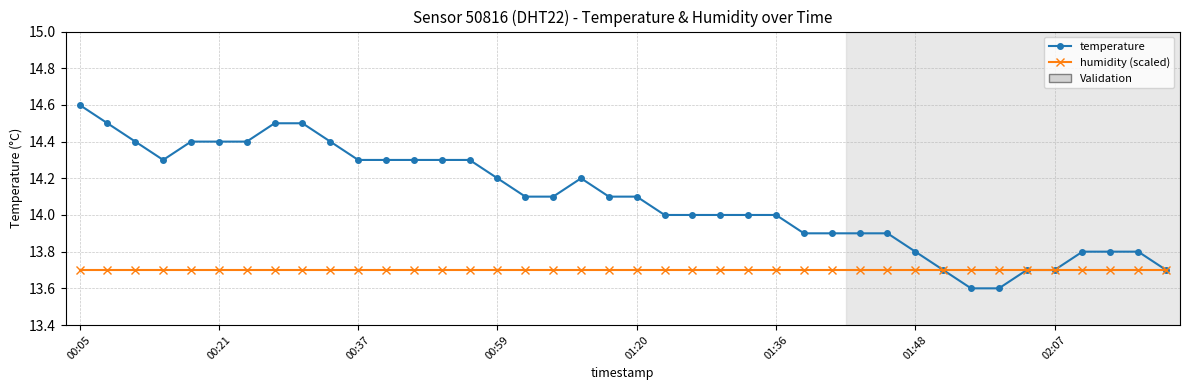

Which series has the widest spread of values?

temperature